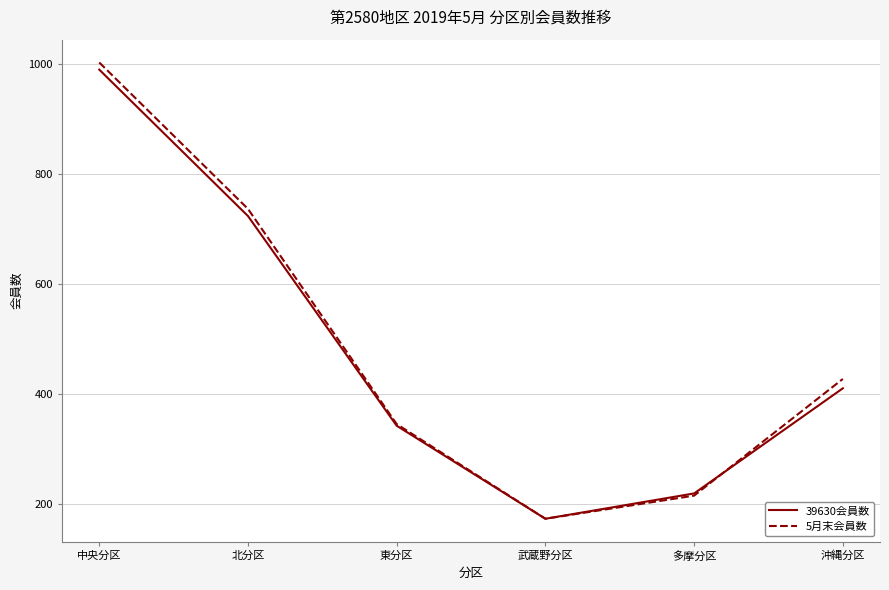

In 39630会員数, how many points are lower than both neighbors (excluding endpoints)?

1